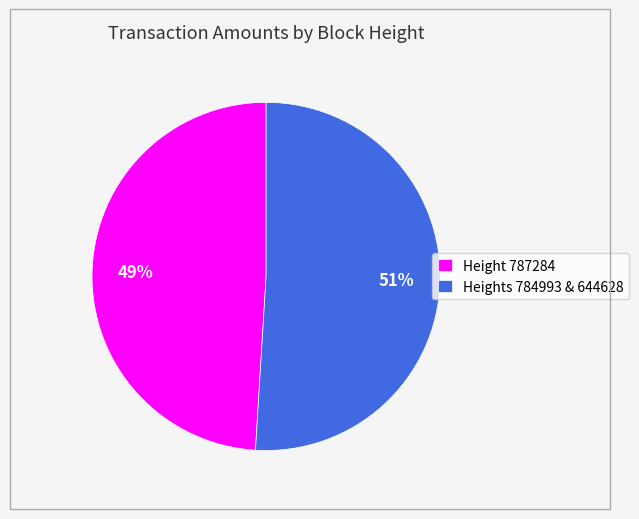

How many slices are in this pie chart?

2